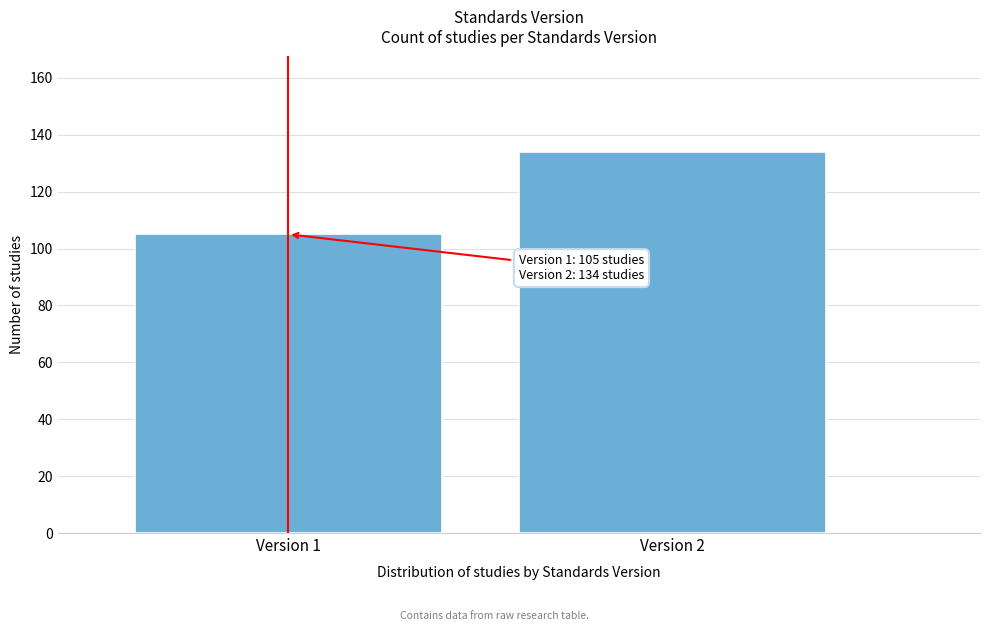

Reading right to left, list all the values displayed in this chart.

Version 2=134	Version 1=105